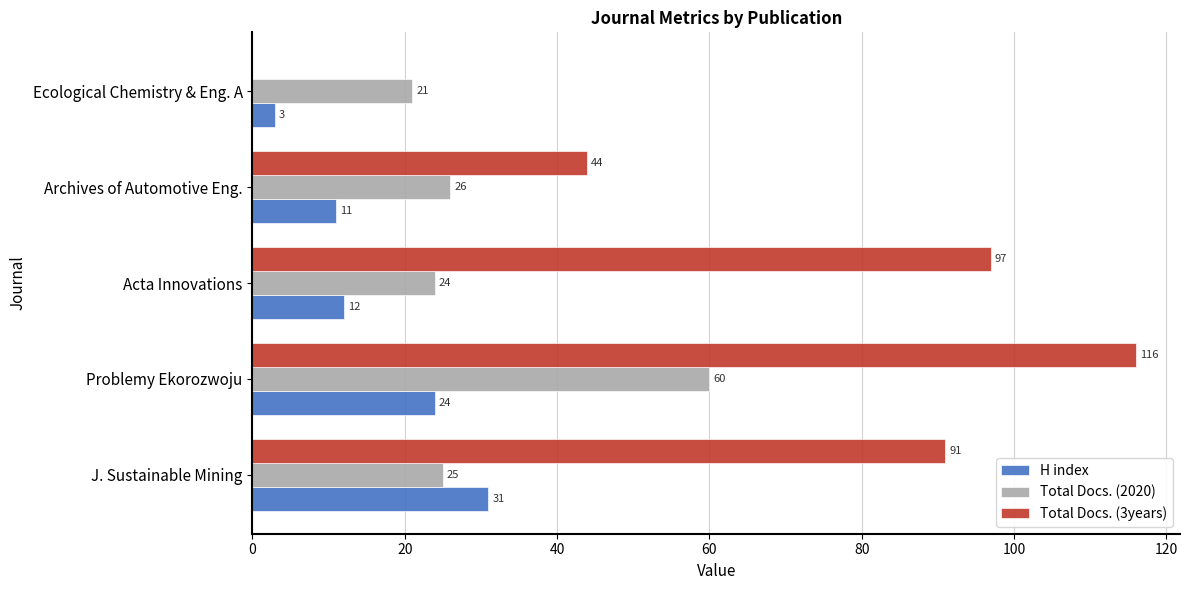

Which series changed the most between Acta Innovations and Archives of Automotive Eng.?

Total Docs. (3years)